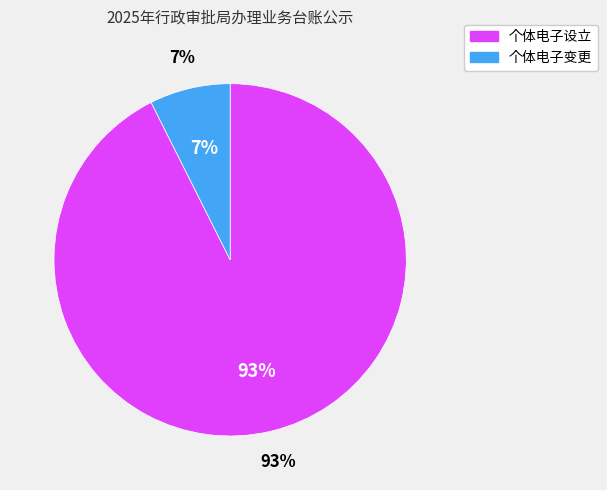

What percentage is the 个体电子变更 slice, to the nearest percent?

7%